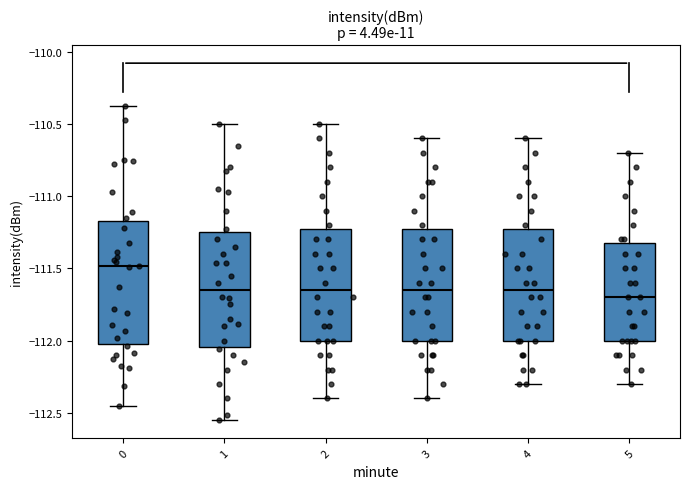

Where does the lower whisker of the box at x = 0 end on the y-axis? The values are not printed on the chart, so give them approximately, as read against the axis.

-112.45